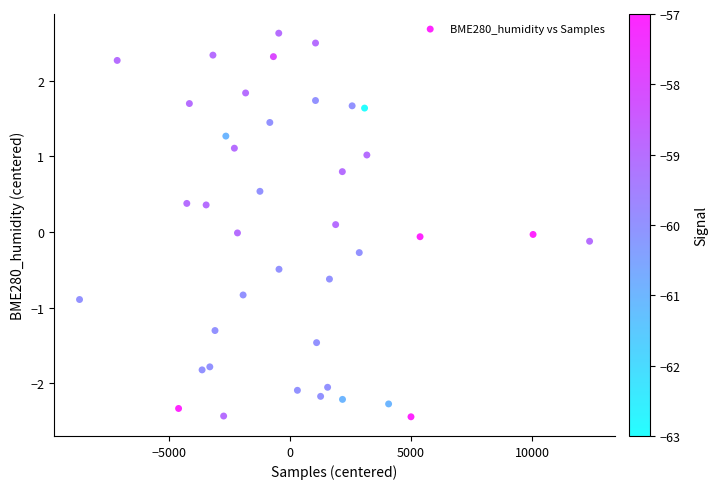

What is the range of Y values (max minus min)?

5.1